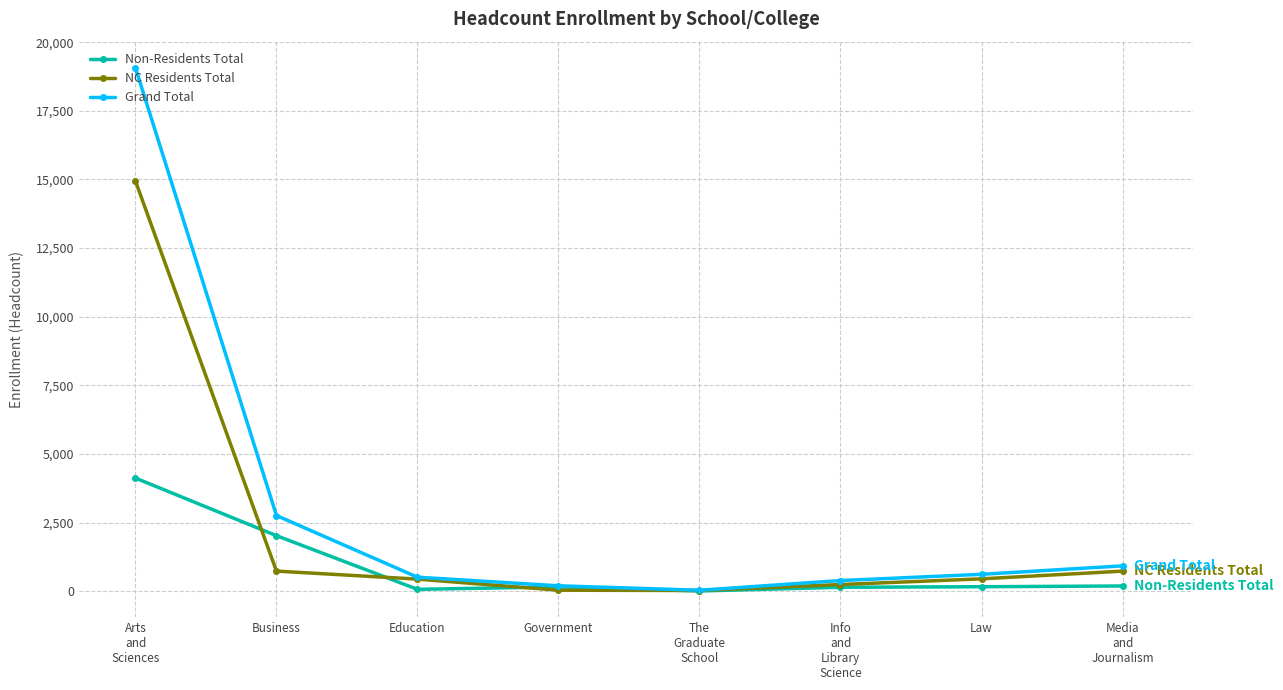

Which series changed the most between Business and Info
and
Library
Science?

Grand Total